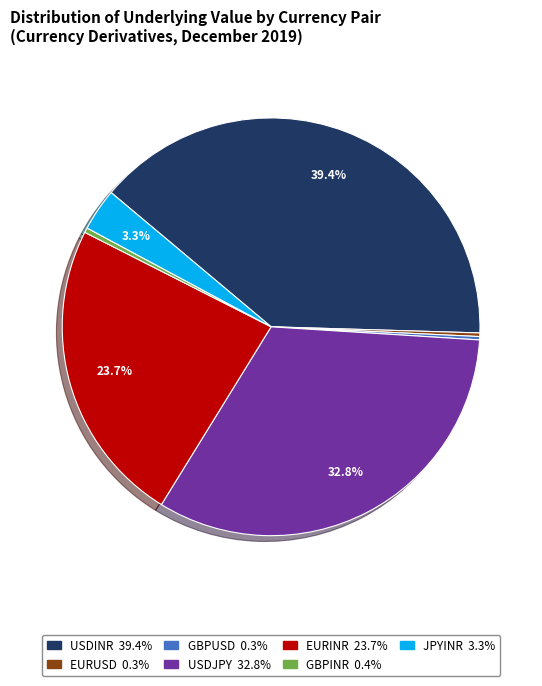

Is the sum of EURINR and GBPINR greater than half?

No